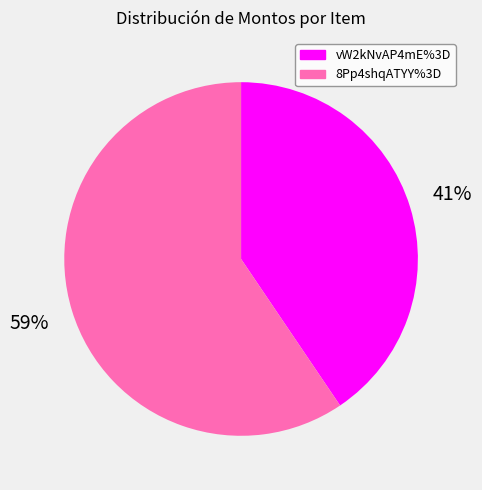

Which category has the smallest portion of the pie?

vW2kNvAP4mE%3D